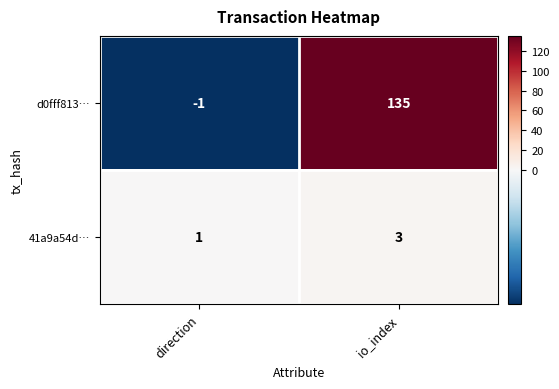

Is it true that d0fff813… equals 0 at direction?

False